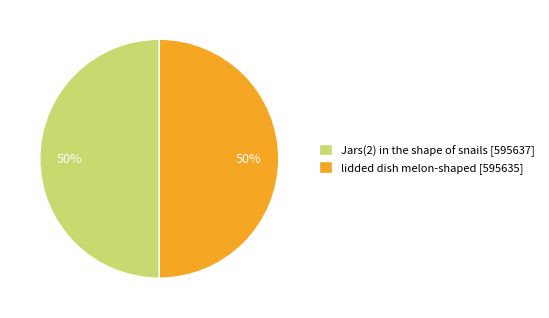

True or false: lidded dish melon-shaped [595635] accounts for 58% of the total.

False